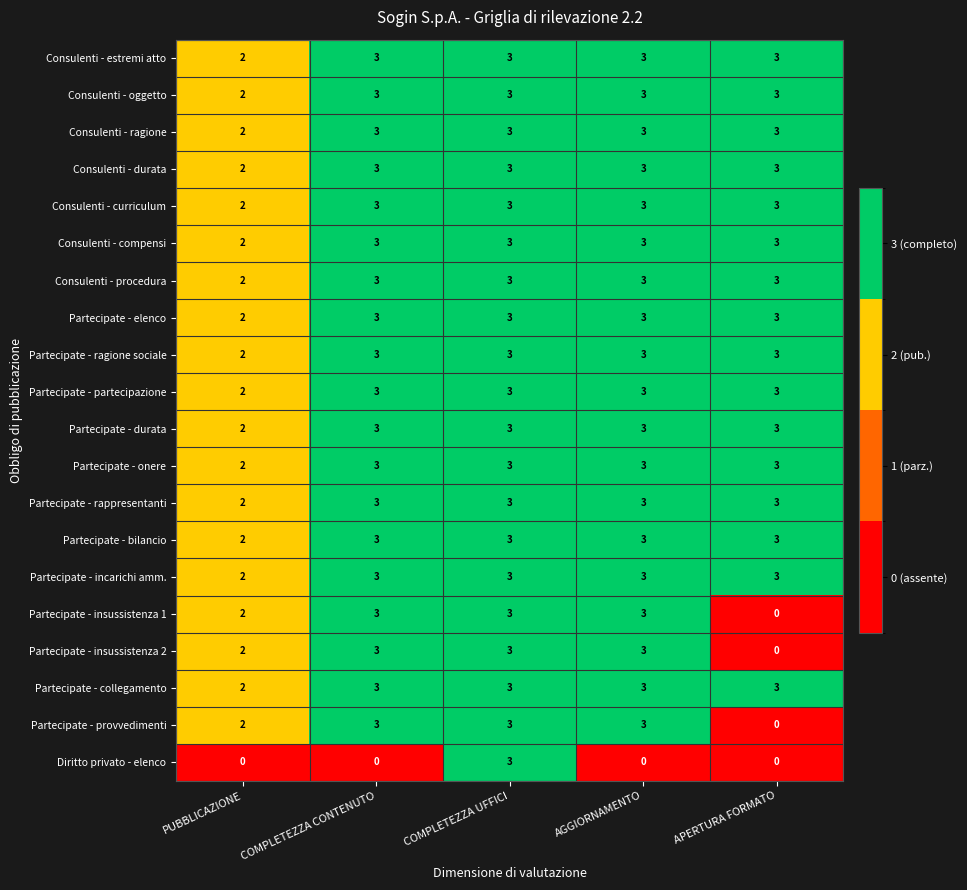

Where is Partecipate - onere nearest to the value 2?

PUBBLICAZIONE